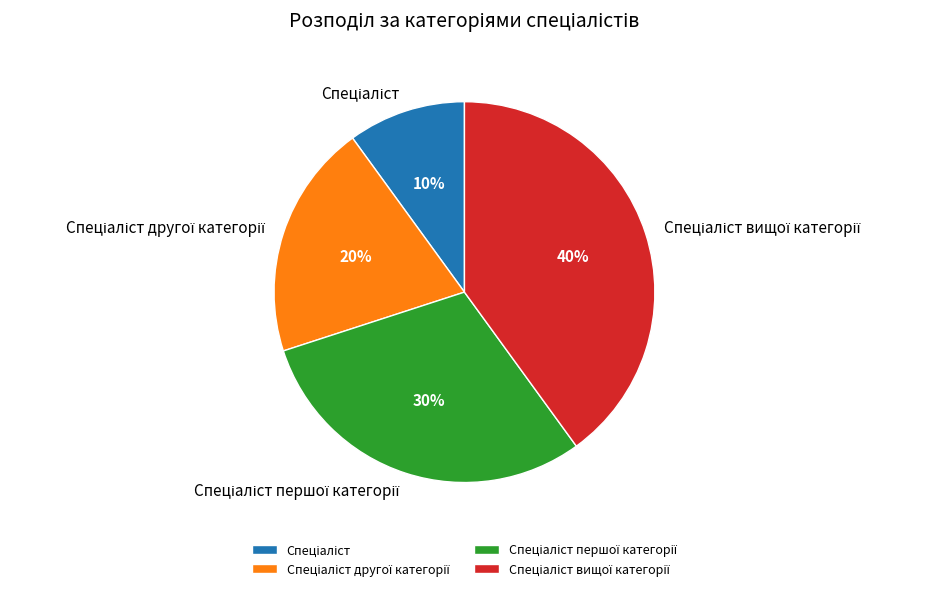

Is there any slice that represents more than half of the pie?

No